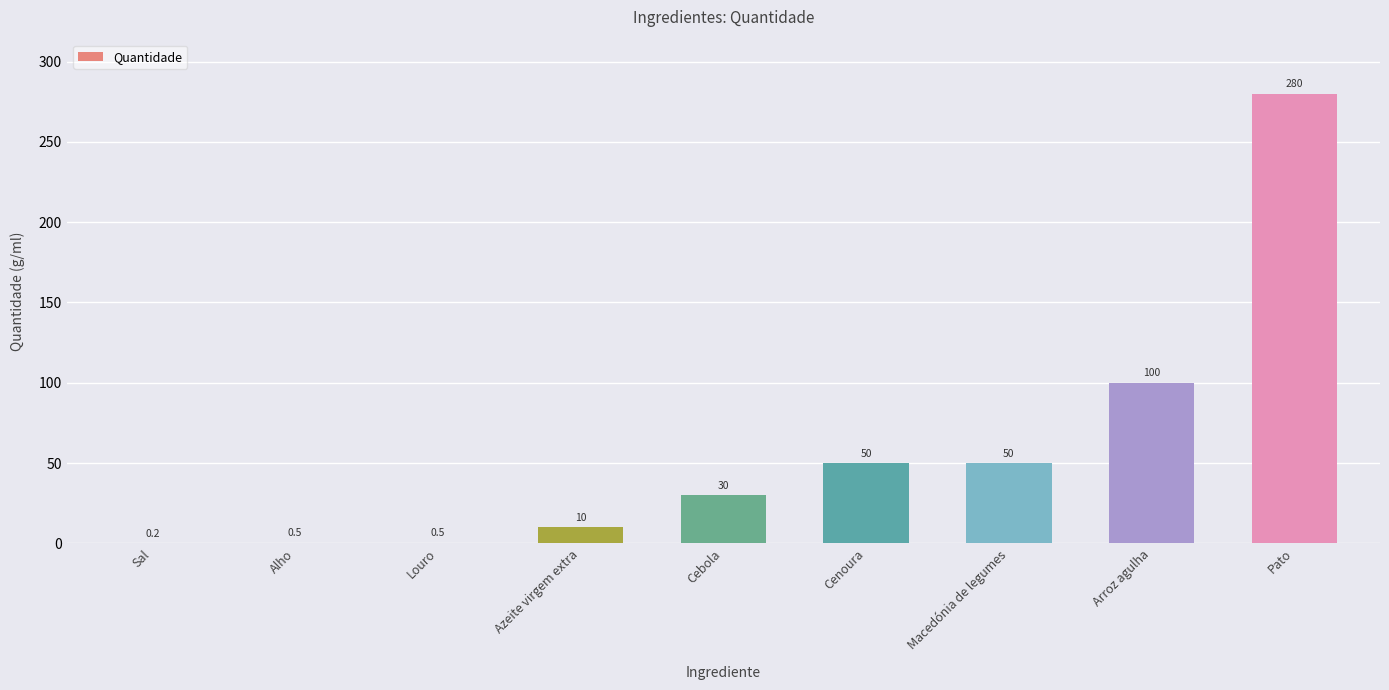

True or false: the data shows 30.0 at Cebola.

True